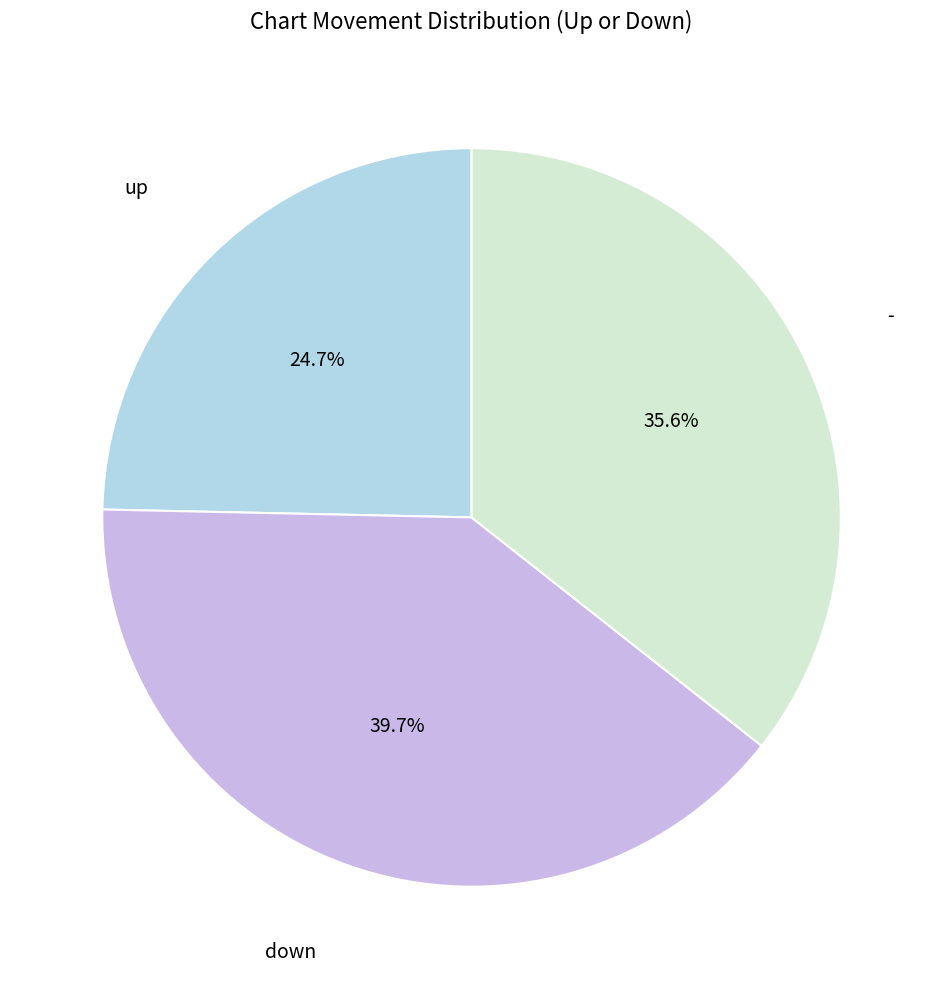

Is there a majority slice in this chart?

No